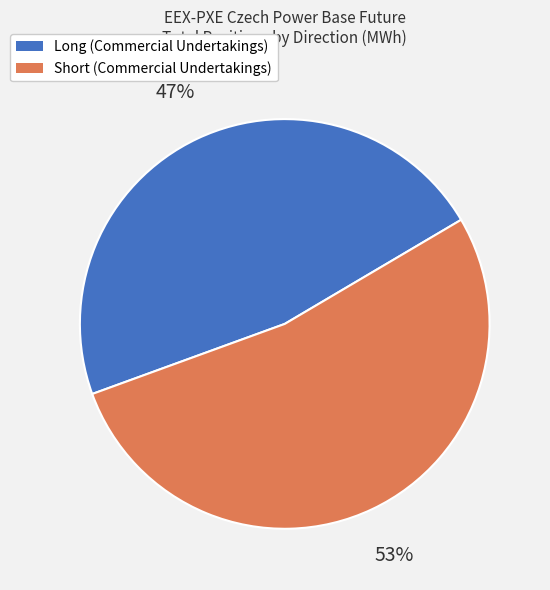

To the nearest percent, what is the combined percentage of Short (Commercial Undertakings) and Long (Commercial Undertakings)?

100%